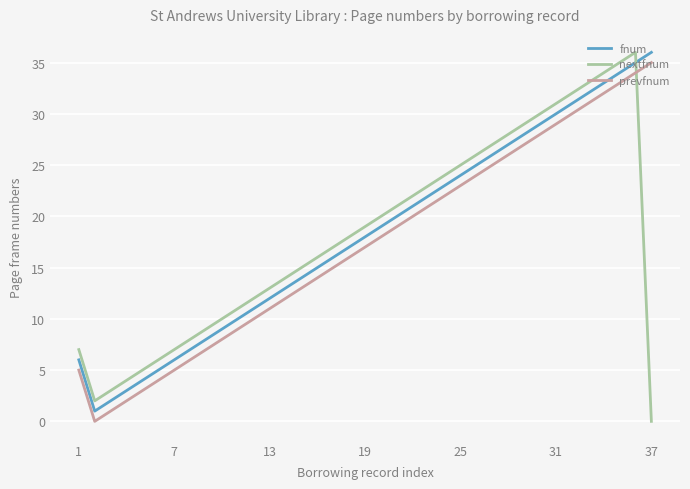

What is the maximum value shown in the chart?

36